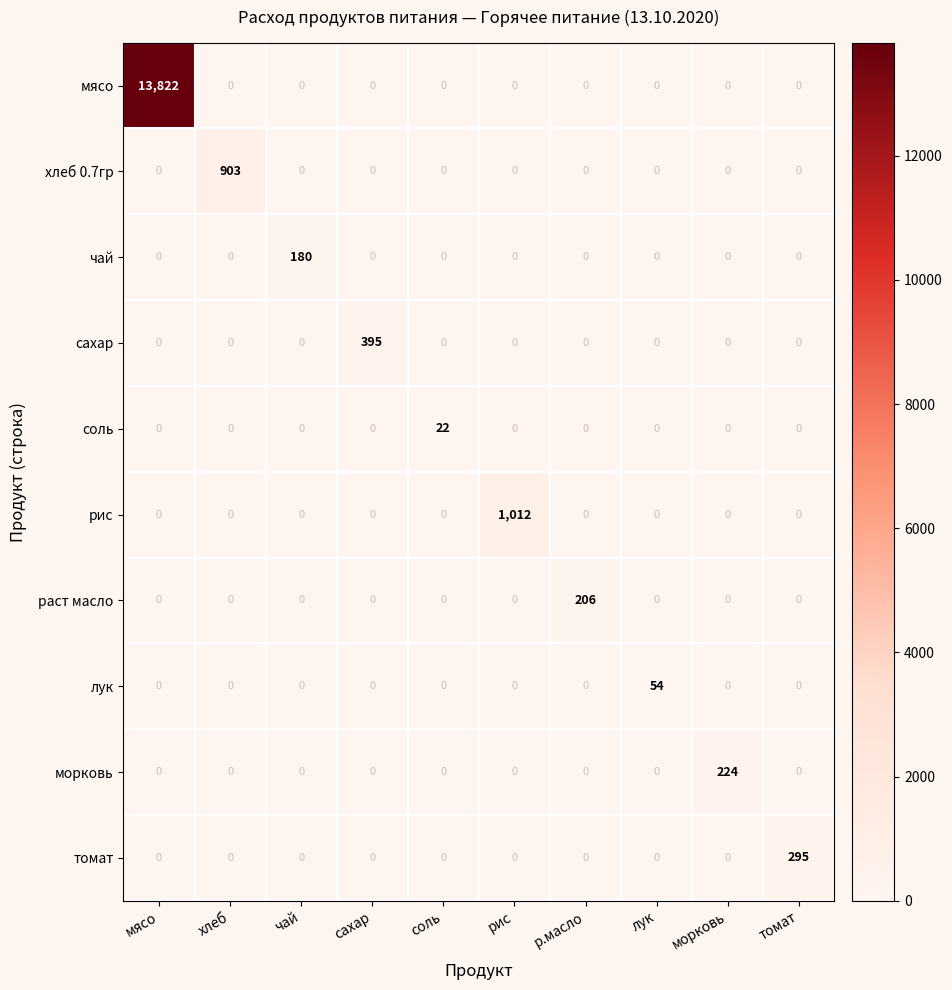

Which series has the largest total across all categories?

мясо